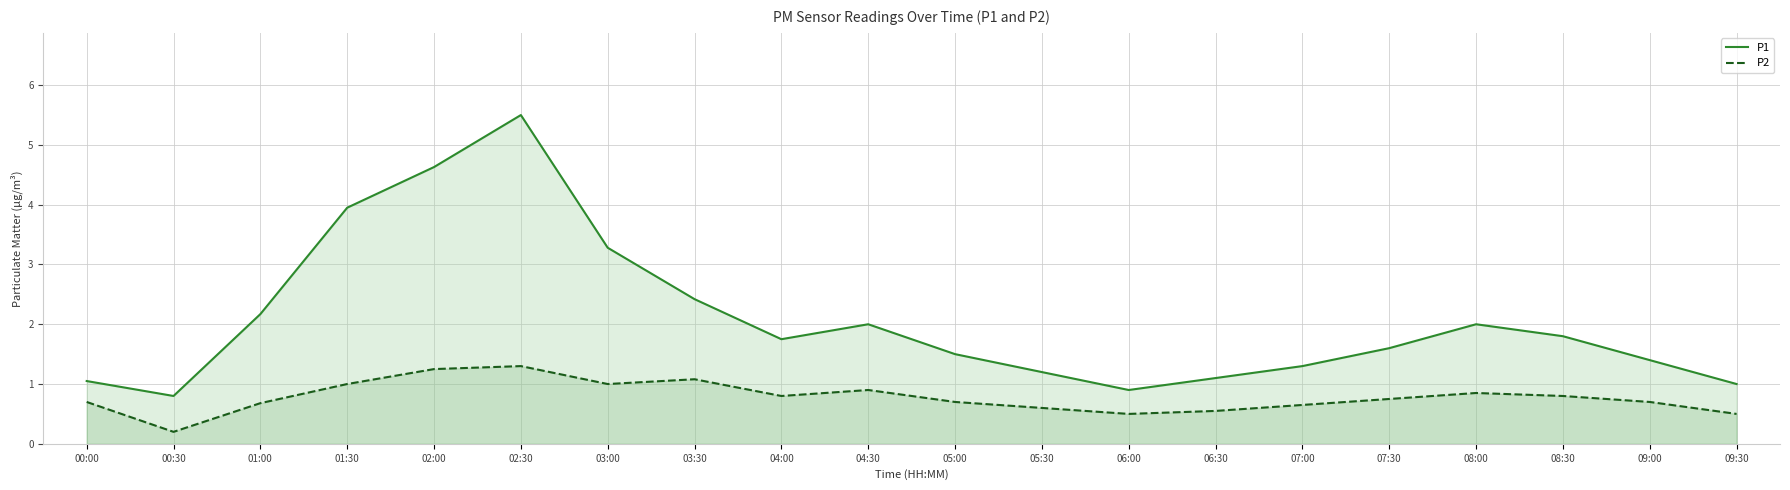

What is the difference between the maximum and second lowest values in the P1 series?

4.6